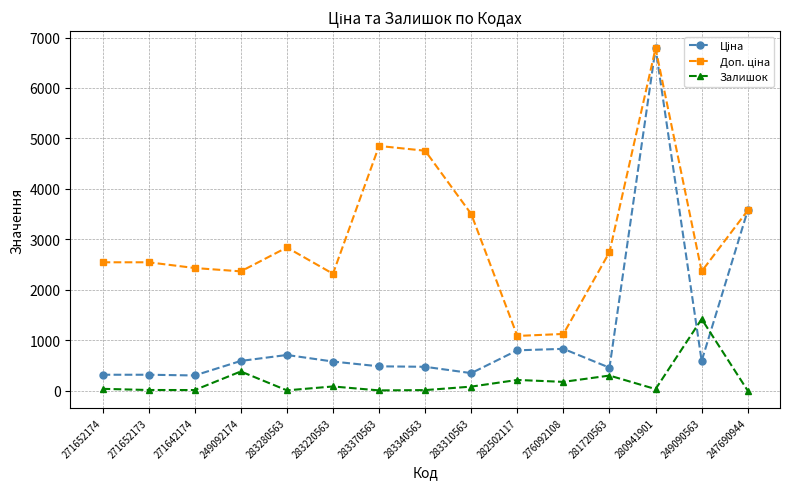

Which category has the highest value across all series?

280941901